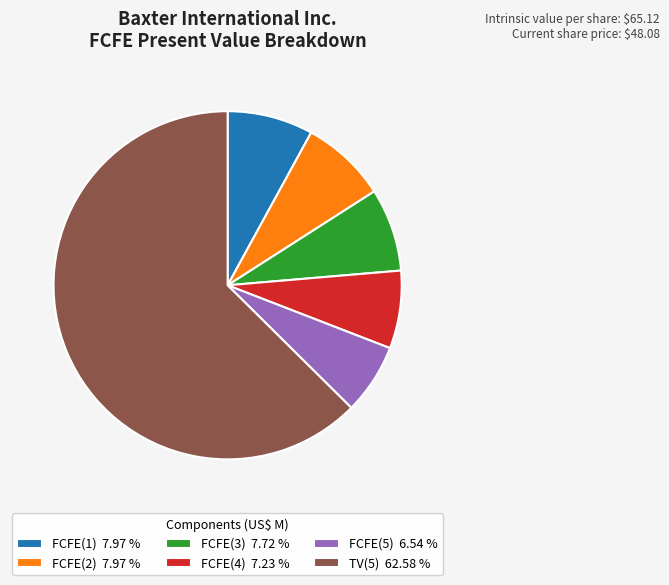

Between TV(5) and FCFE(4), which is larger?

TV(5)